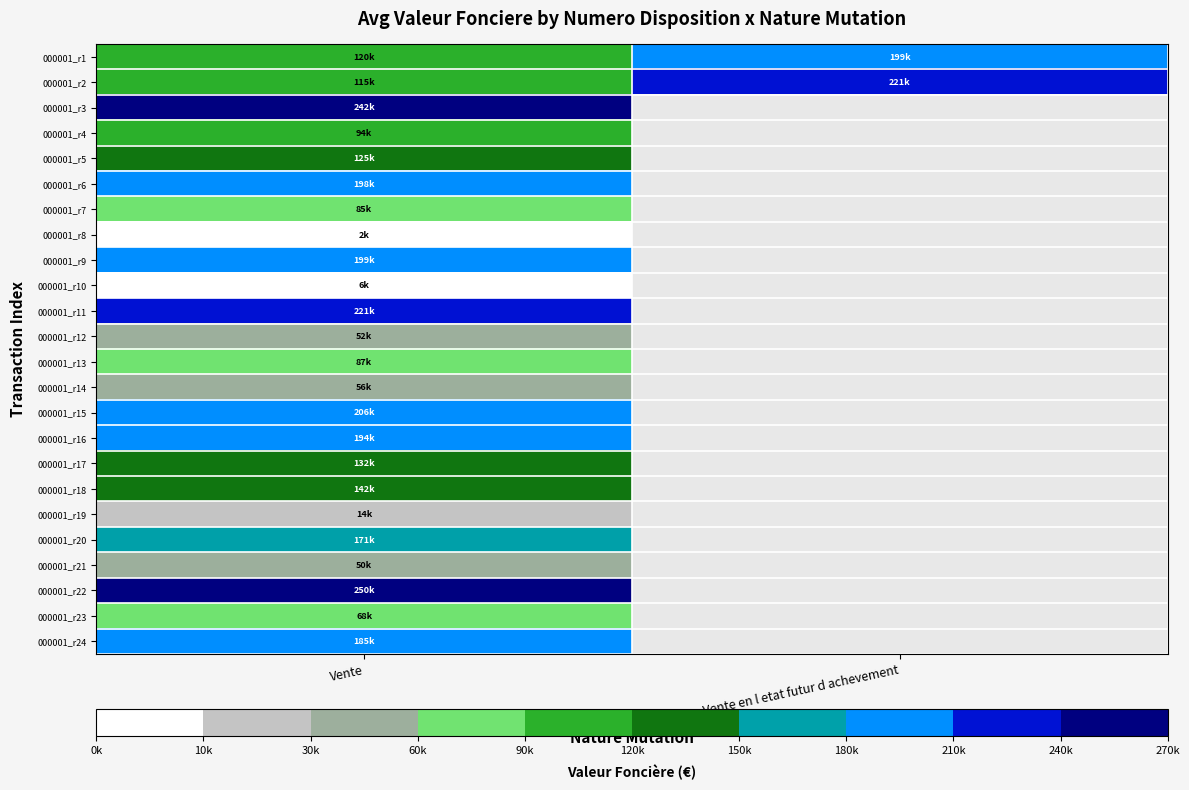

At how many categories does at least one series exceed 213018?

2